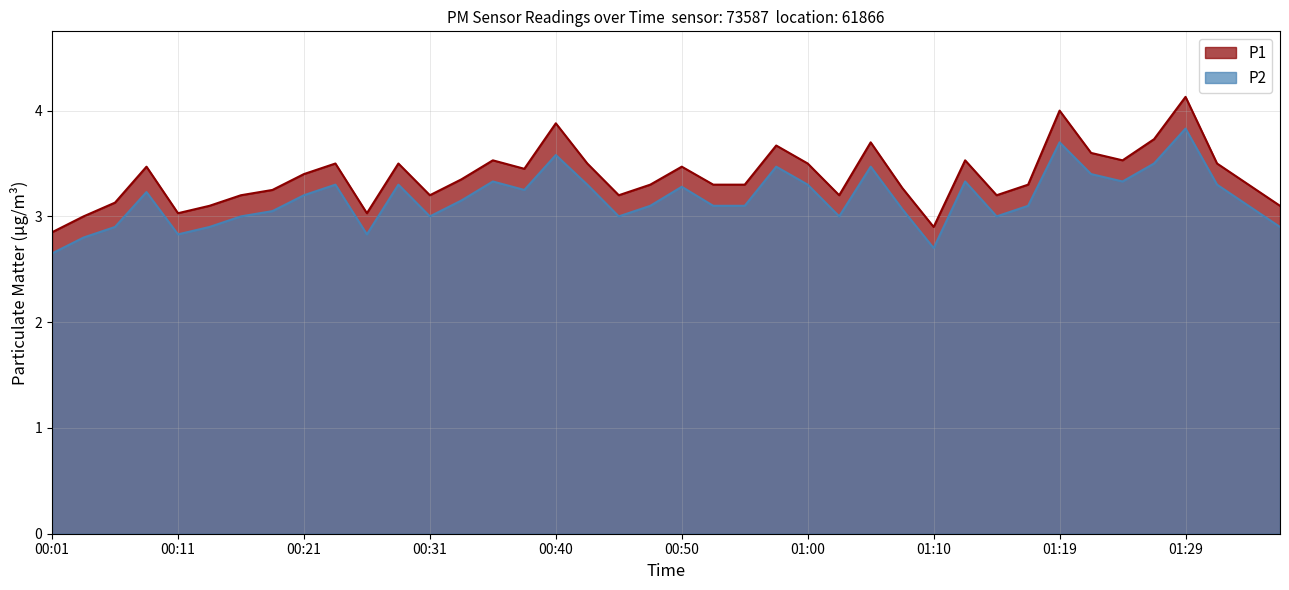

Which category has the highest value across all series?

01:29